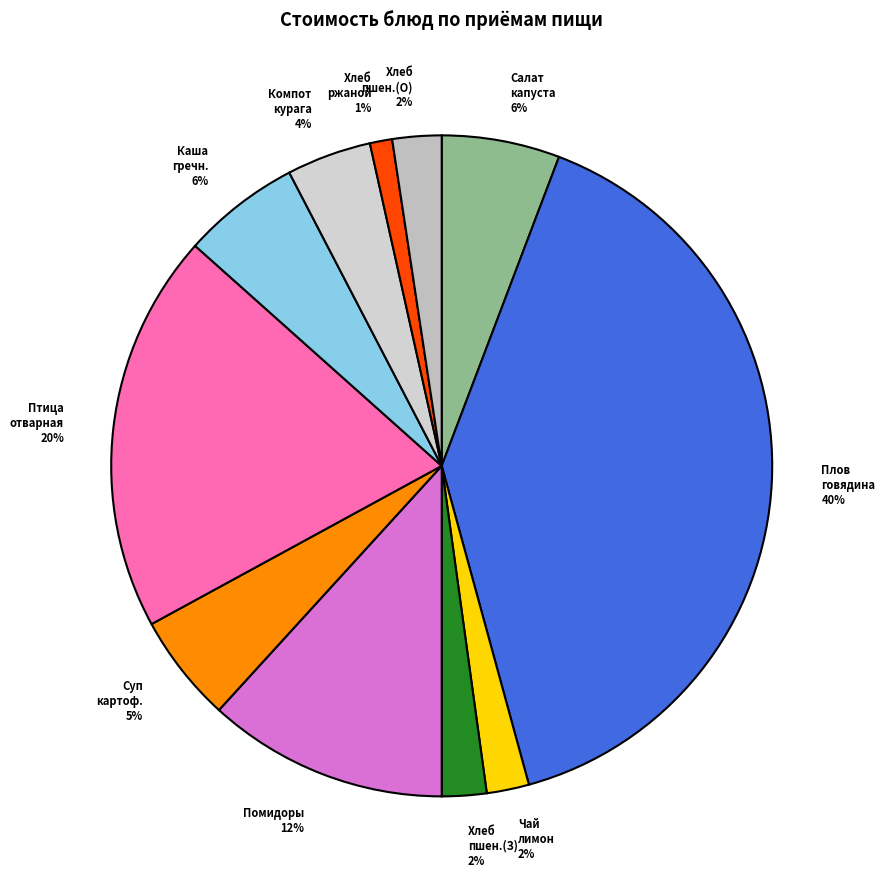

How many segments does this pie chart have?

11